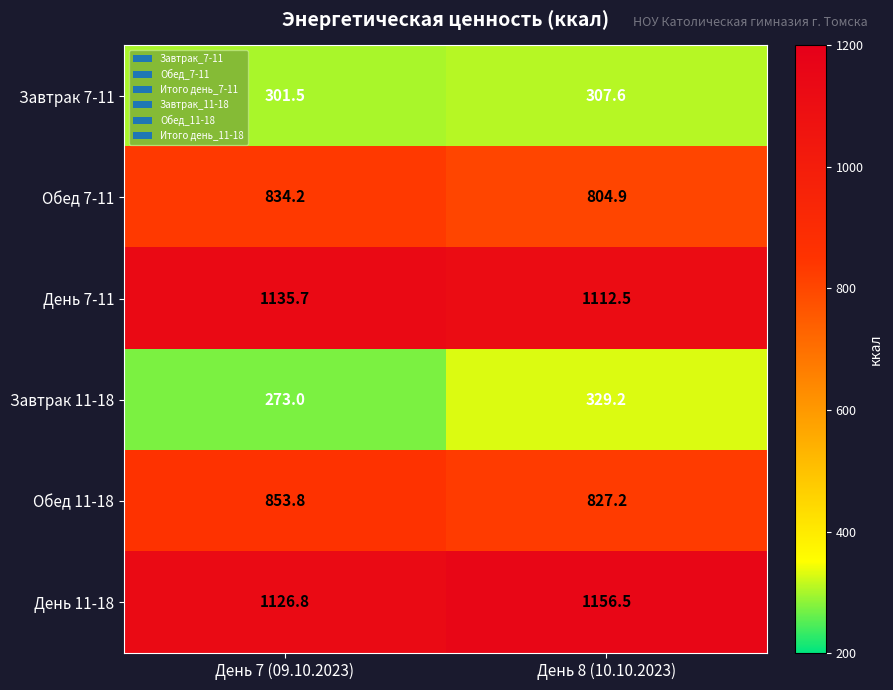

What is the sum of all Обед 7-11 values?

1639.1